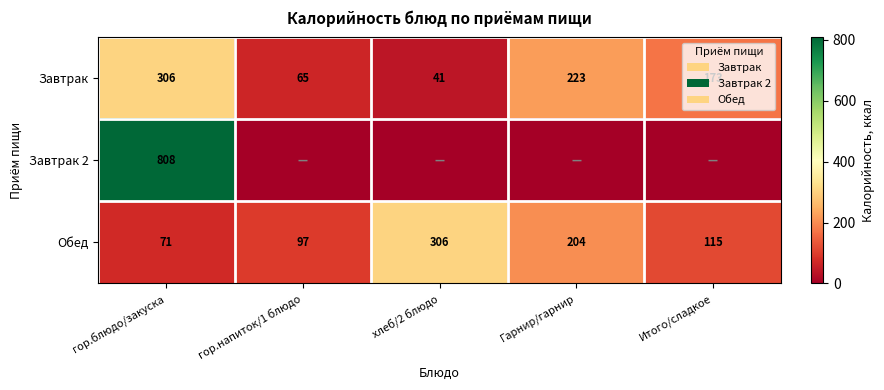

What is the difference between the maximum and minimum values in the Обед series?

235